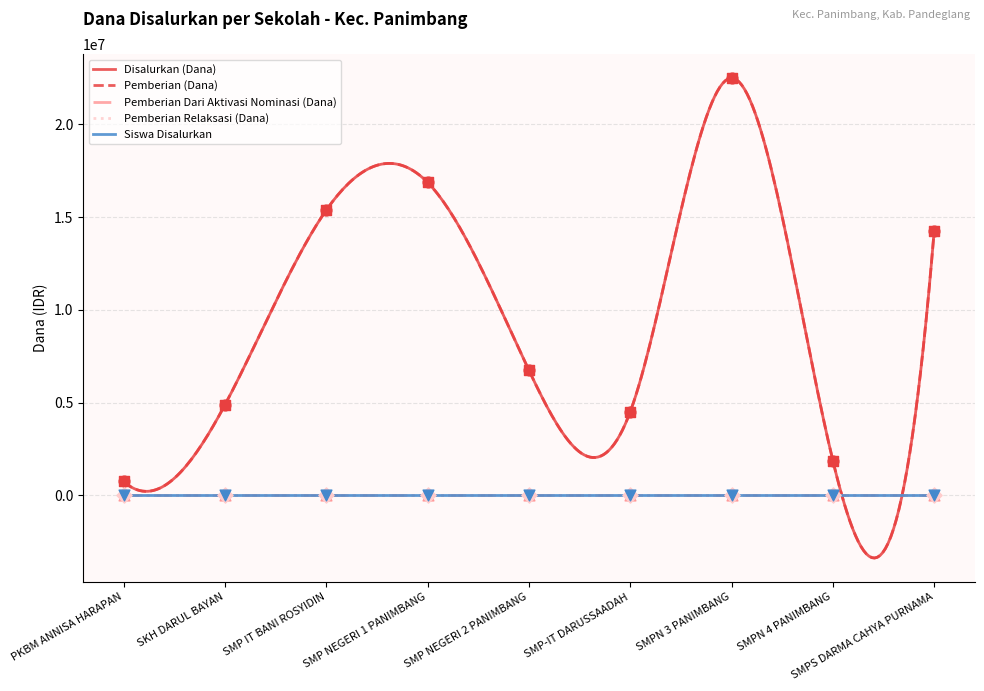

At how many categories does at least one series exceed 13949317?

4